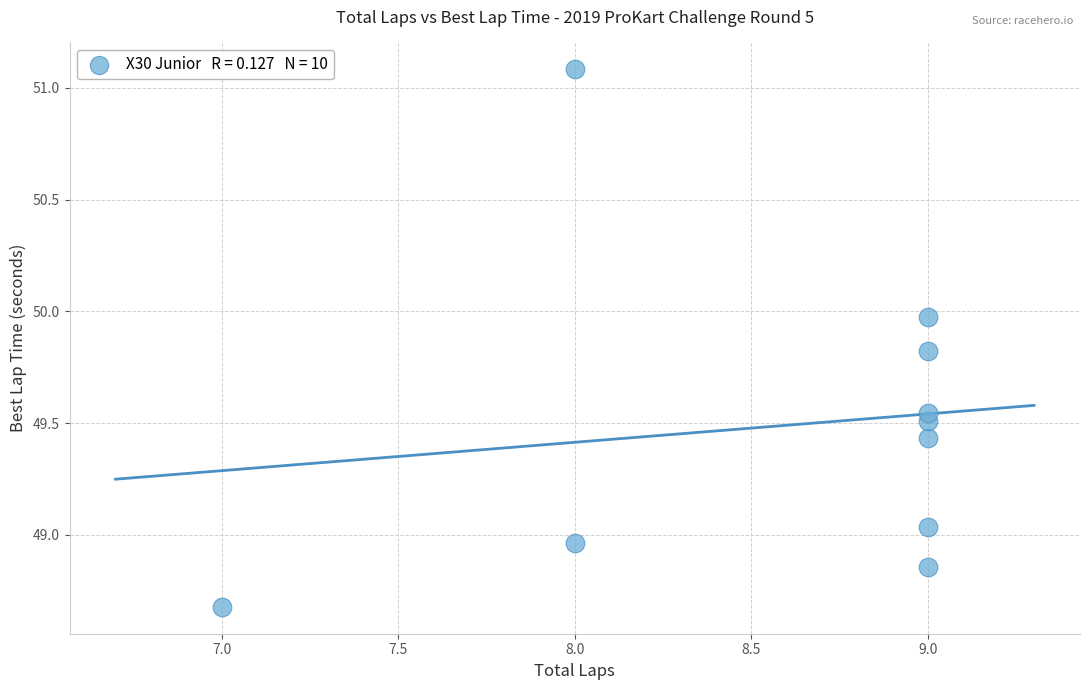

What is the range of Y values (max minus min)?

2.4